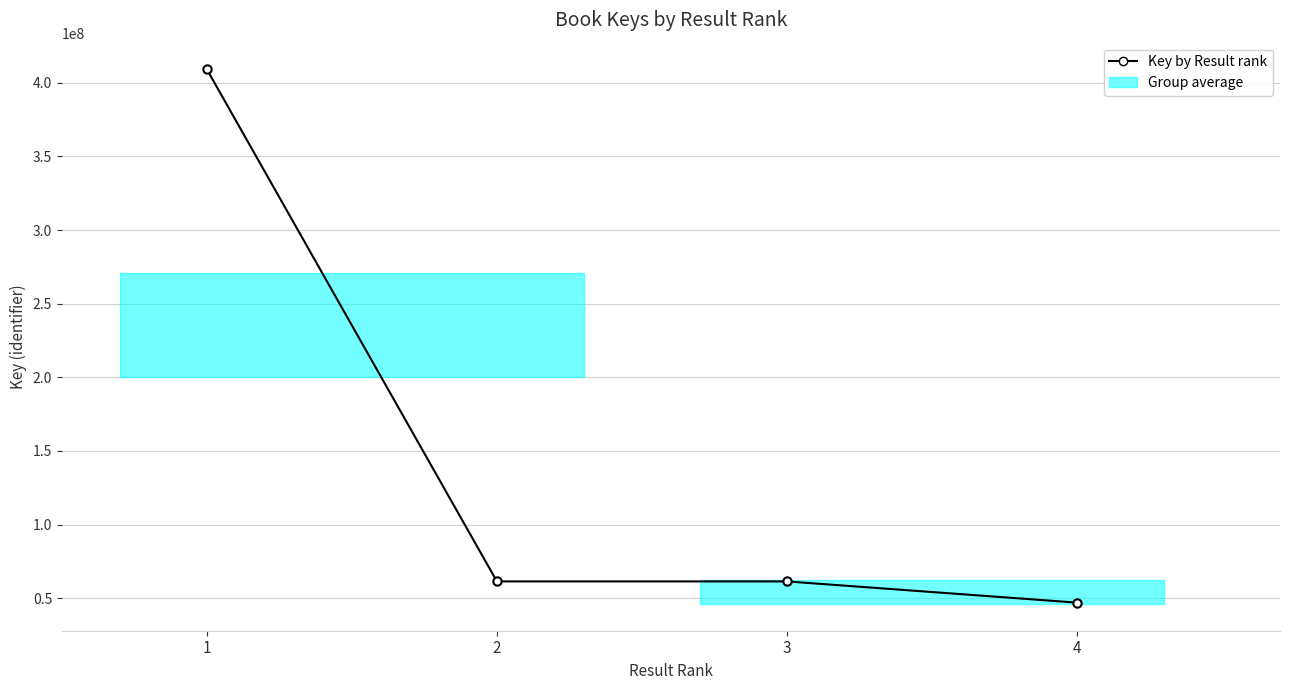

Does the chart display data point markers on the line(s)?

Yes